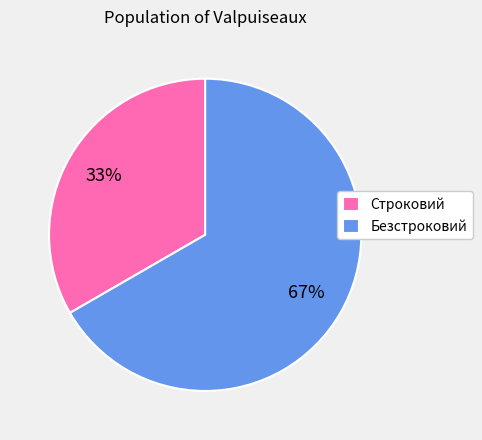

Between Строковий and Безстроковий, which is larger?

Безстроковий